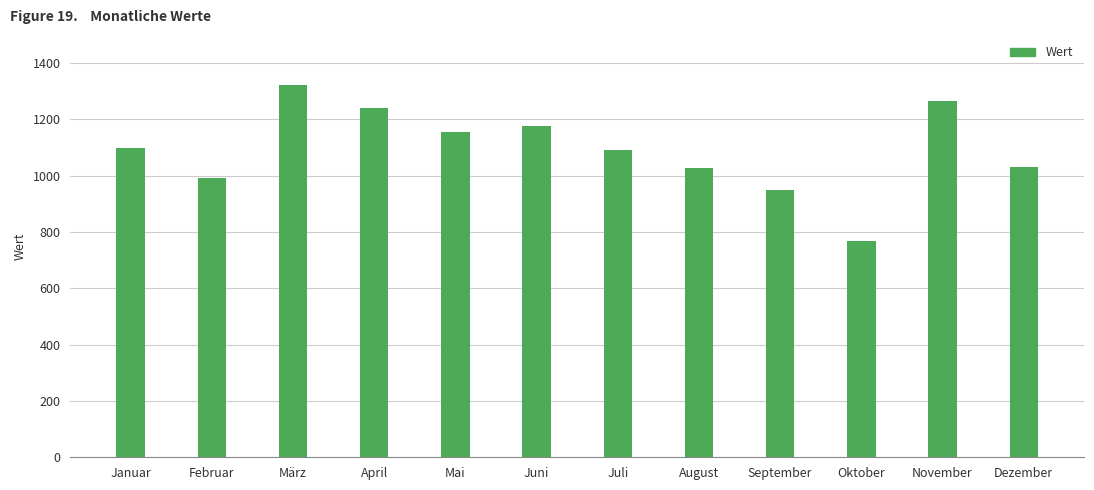

What is the average value?

1093